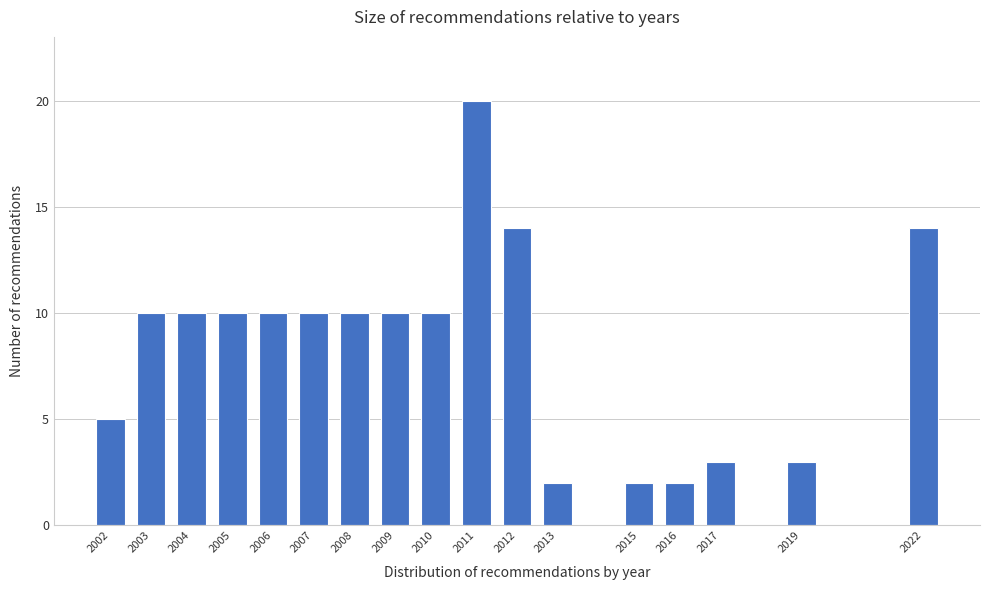

Reading left to right, extract all data points from this chart.

5	10	10	10	10	10	10	10	10	20	14	2	2	2	3	3	14